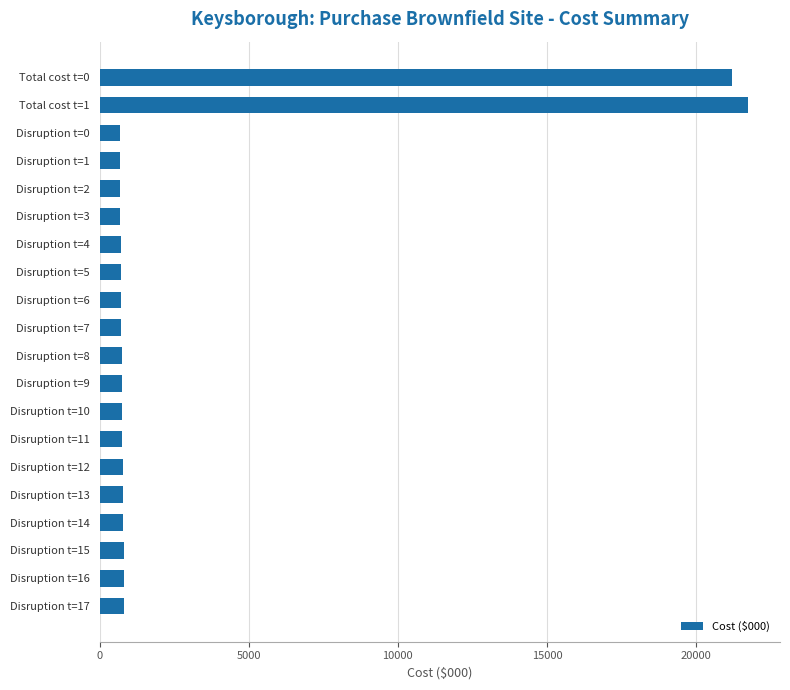

What is the greatest value displayed?

21727.2